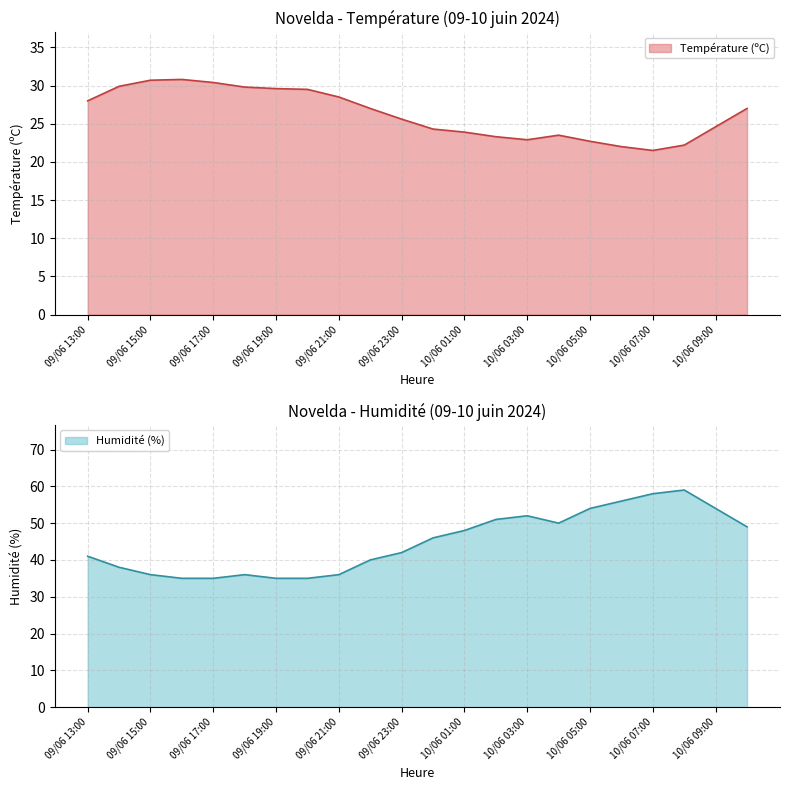

What is the difference between the Température (ºC) values at 09/06 13:00 and 10/06 00:00?

3.7